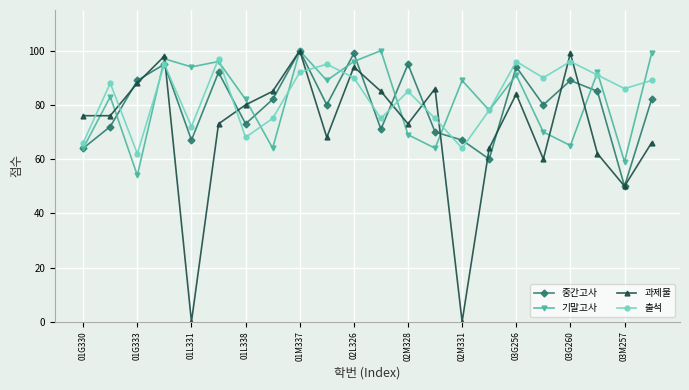

True or false: 과제물 has more than 1 points higher than both neighbors.

True